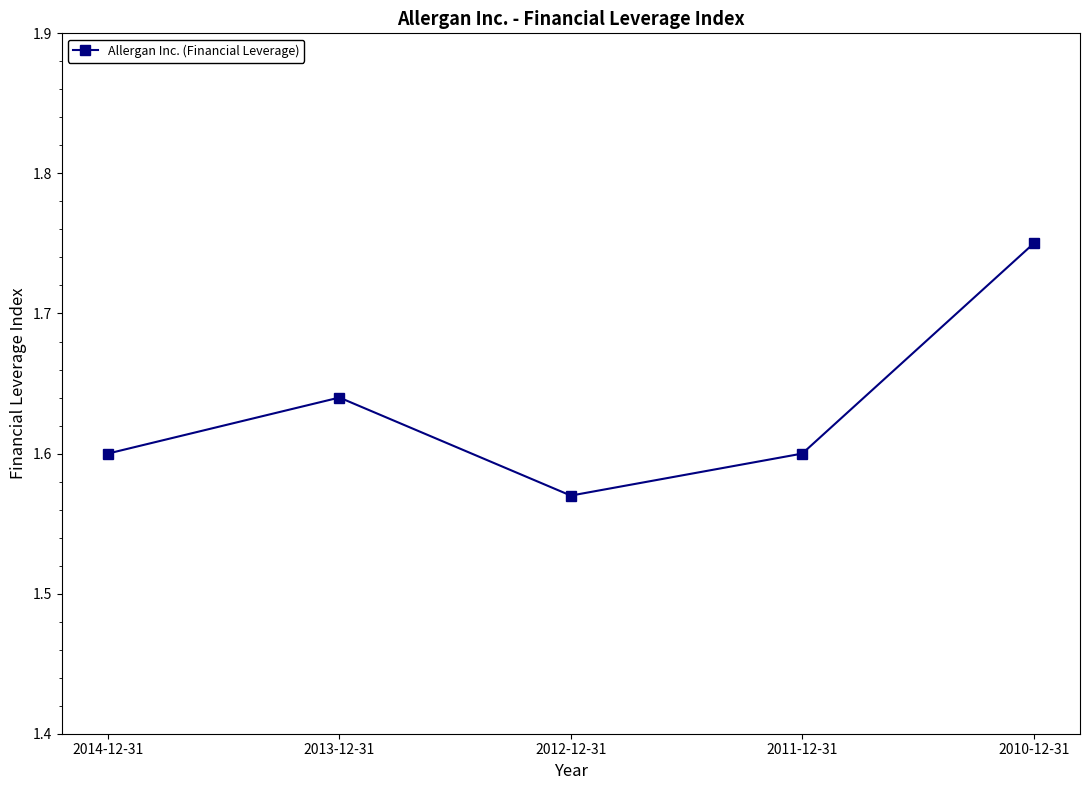

At which category does the chart reach its peak across all series?

2010-12-31